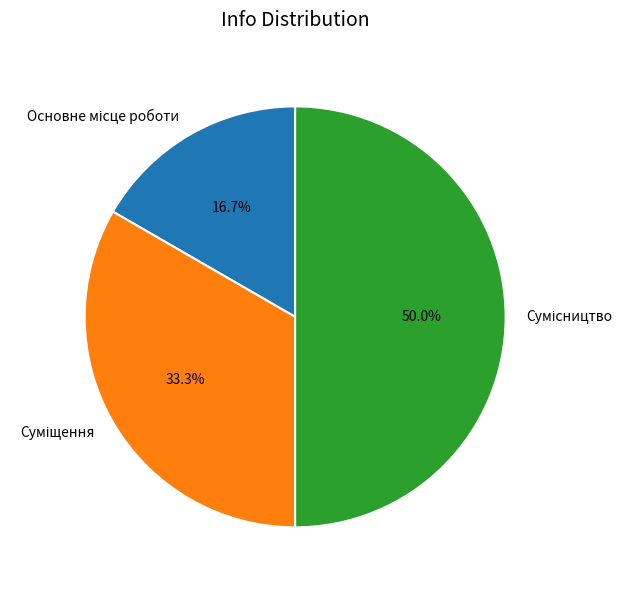

Rank the categories by value from highest to lowest.

Сумісництво, Суміщення, Основне місце роботи